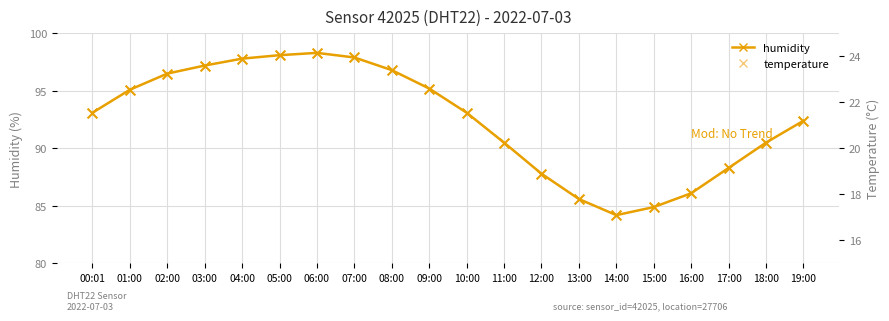

Is the value of temperature at 02:00 greater than the value of humidity at 01:00?

No